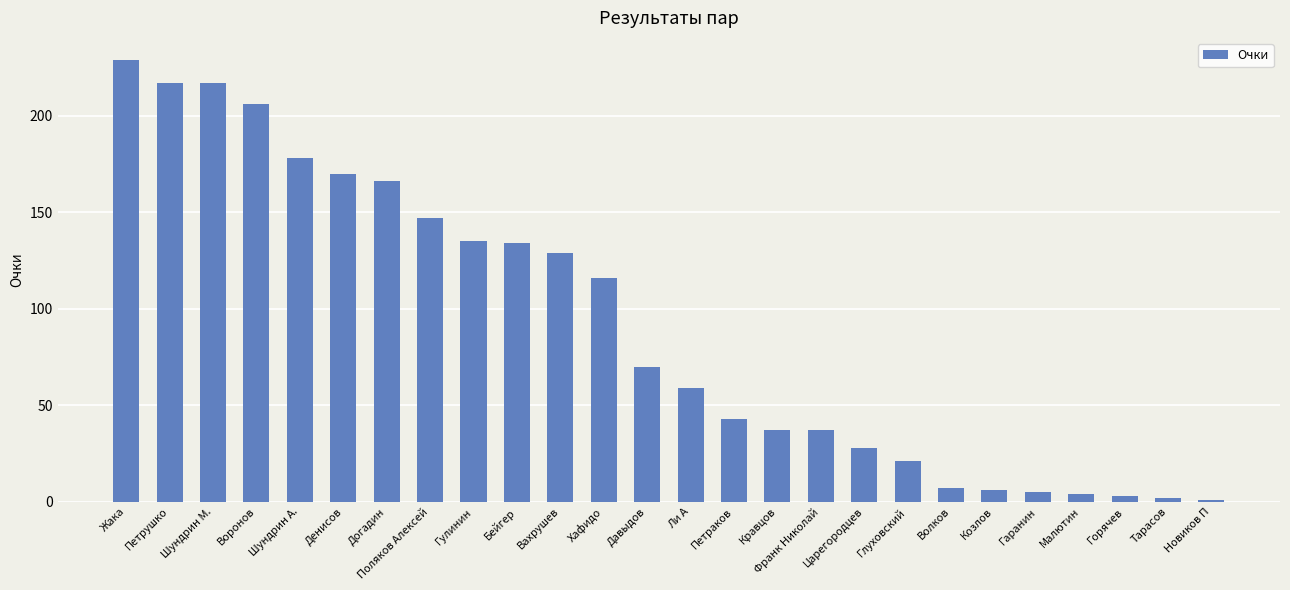

How many data points does each series have?

26